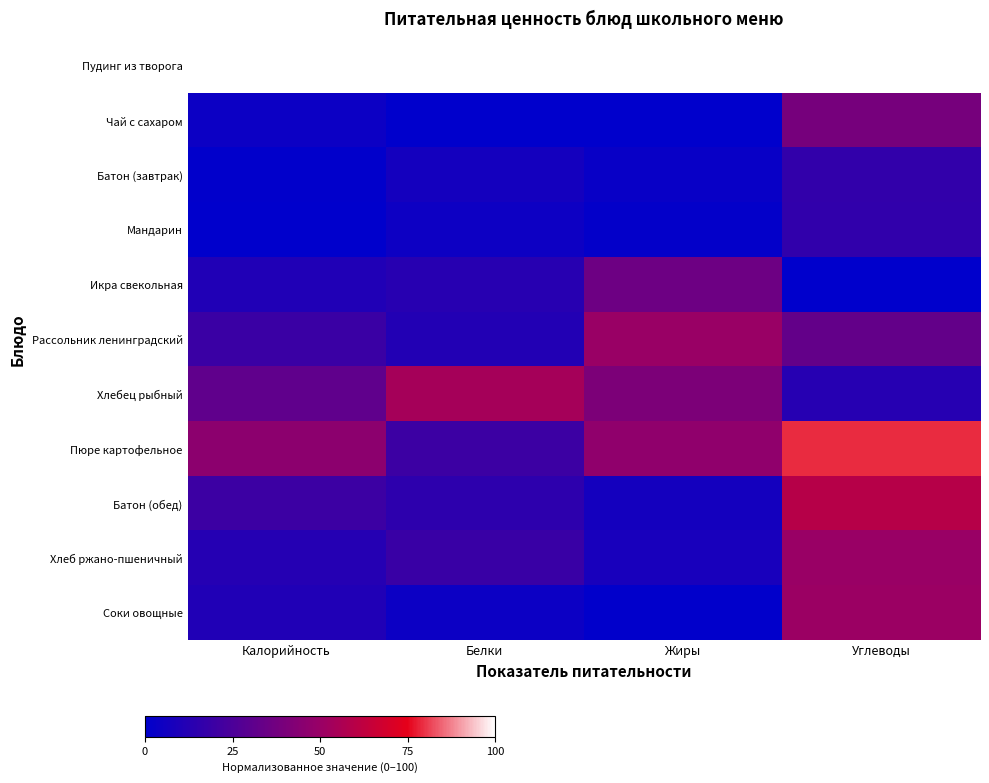

At Углеводы, list the series in order from smallest to largest.

Икра свекольная, Хлебец рыбный, Мандарин, Батон (завтрак), Рассольник ленинградский, Чай с сахаром, Хлеб ржано-пшеничный, Соки овощные, Батон (обед), Пюре картофельное, Пудинг из творога